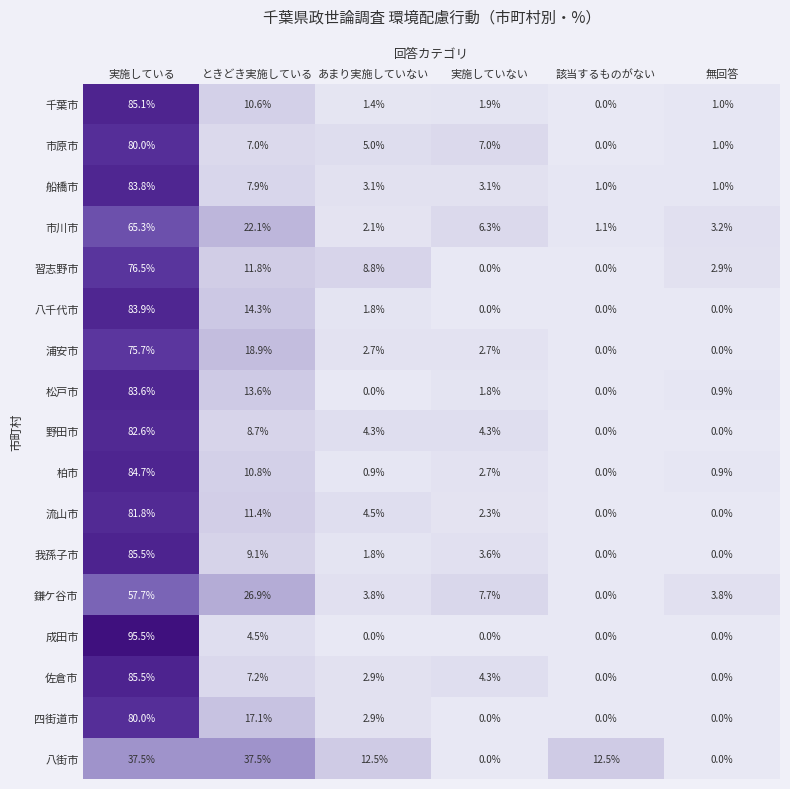

What is the highest value of the 八千代市 series?

83.9